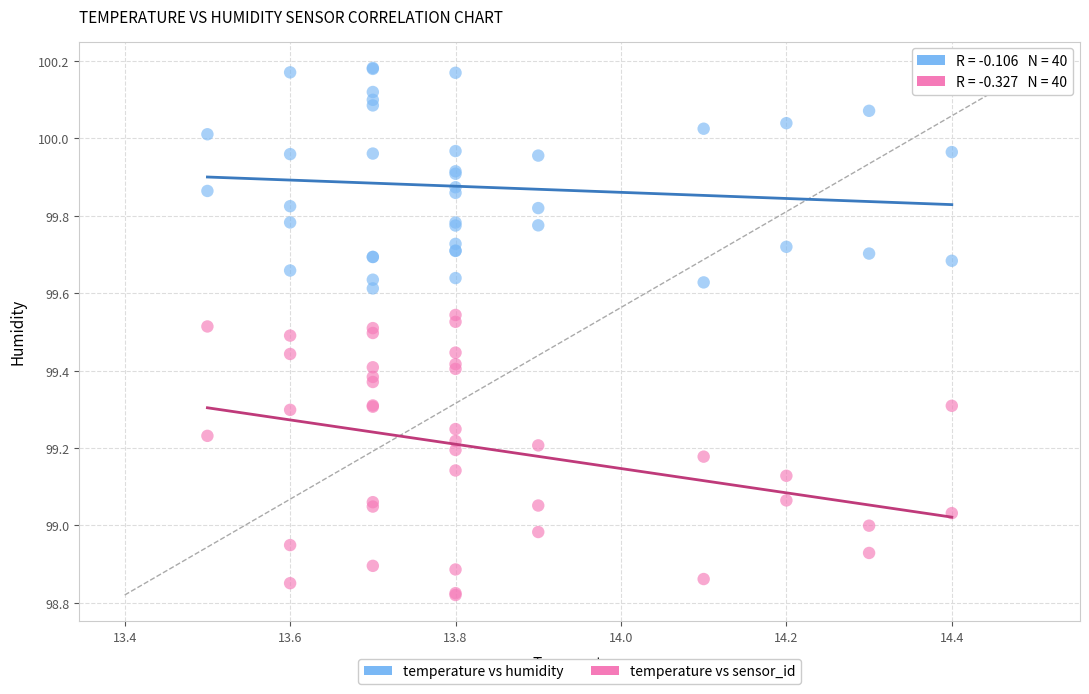

Which series has the widest spread of Y values?

temperature vs sensor_id